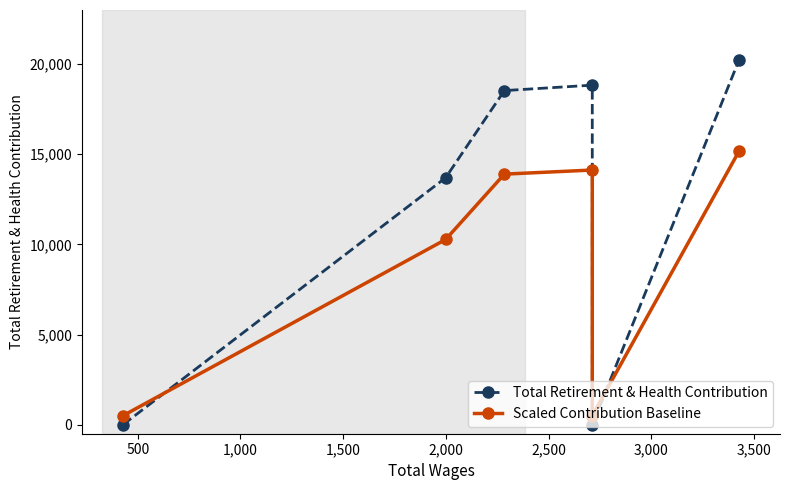

What is the difference between the highest and lowest values at 1,000?

4632.5